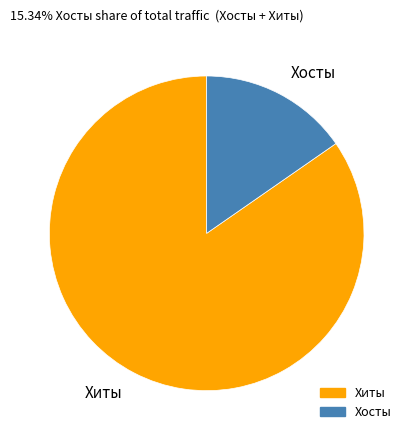

Which category has the smallest portion of the pie?

Хосты